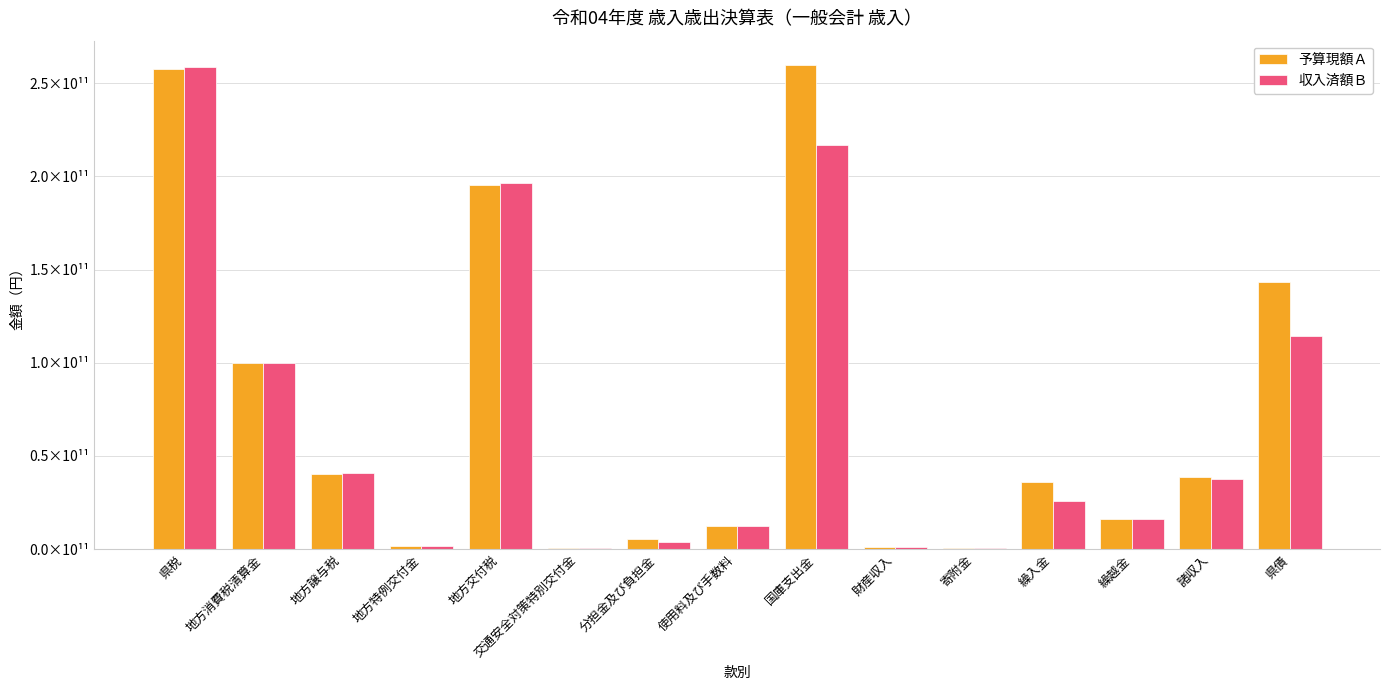

What are all the series names shown in the legend?

予算現額Ａ, 収入済額Ｂ